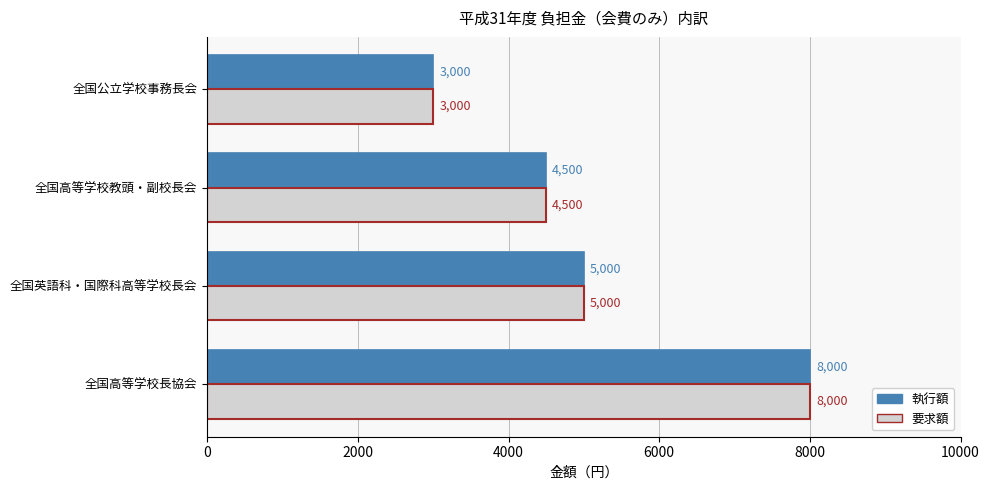

Which category has the highest value in the 要求額 series?

全国高等学校長協会